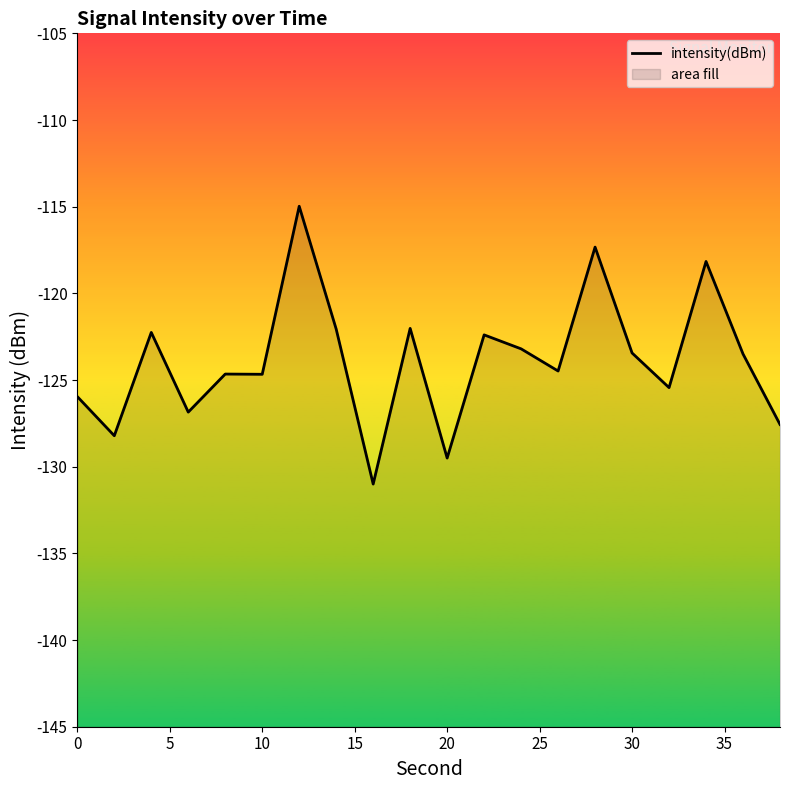

Does the chart have visible grid lines?

No